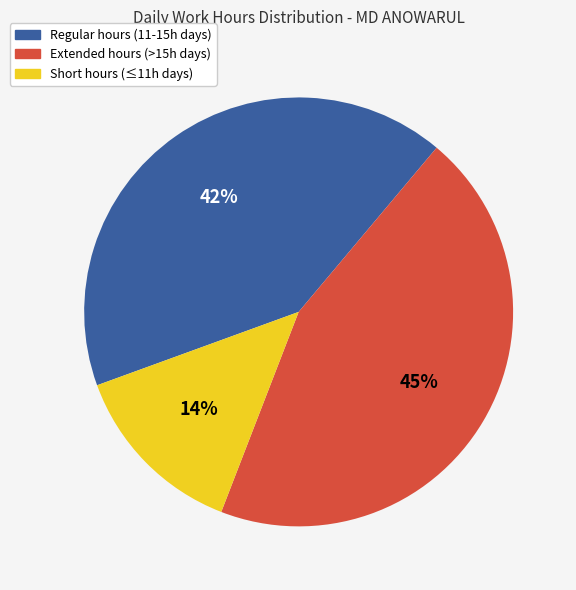

To the nearest percent, what is the difference between the largest and smallest slice percentages?

31%